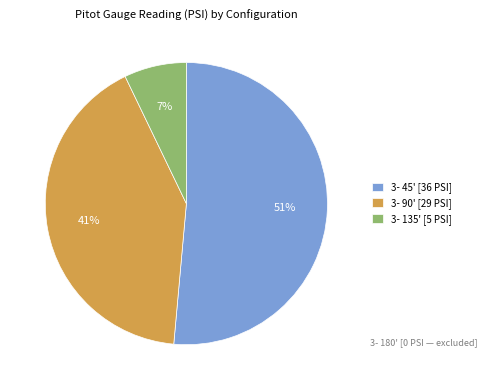

The 3- 135' [5 PSI] slice represents 7% of the pie. True or false?

True